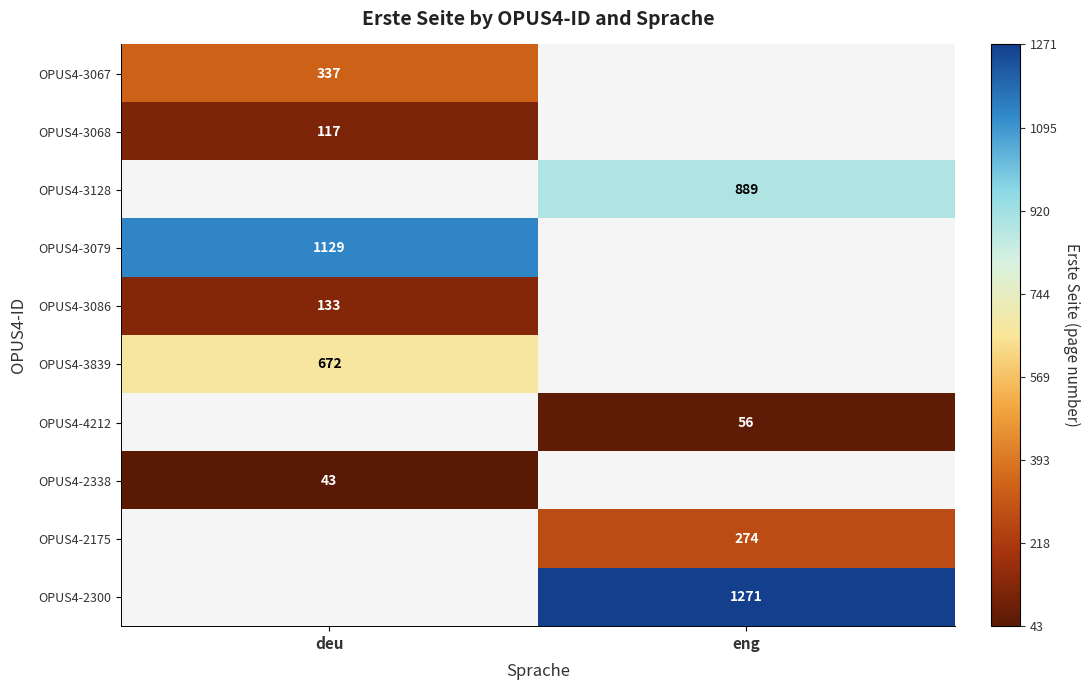

Is it true that OPUS4-3086 equals 44 at deu?

False